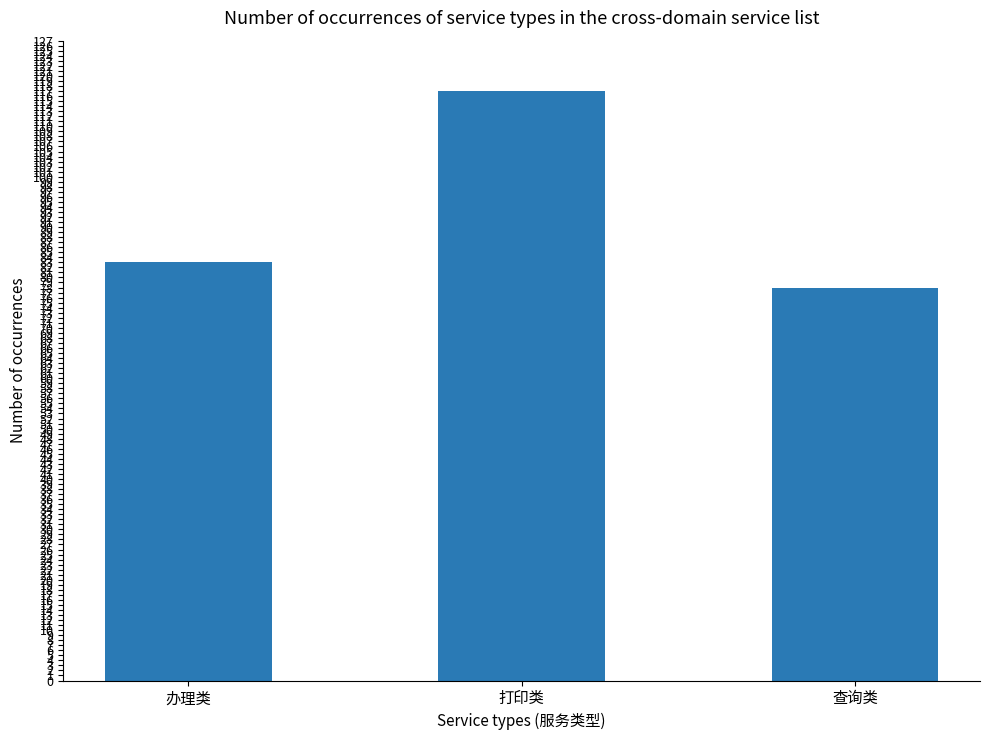

How many bars are there in total?

3